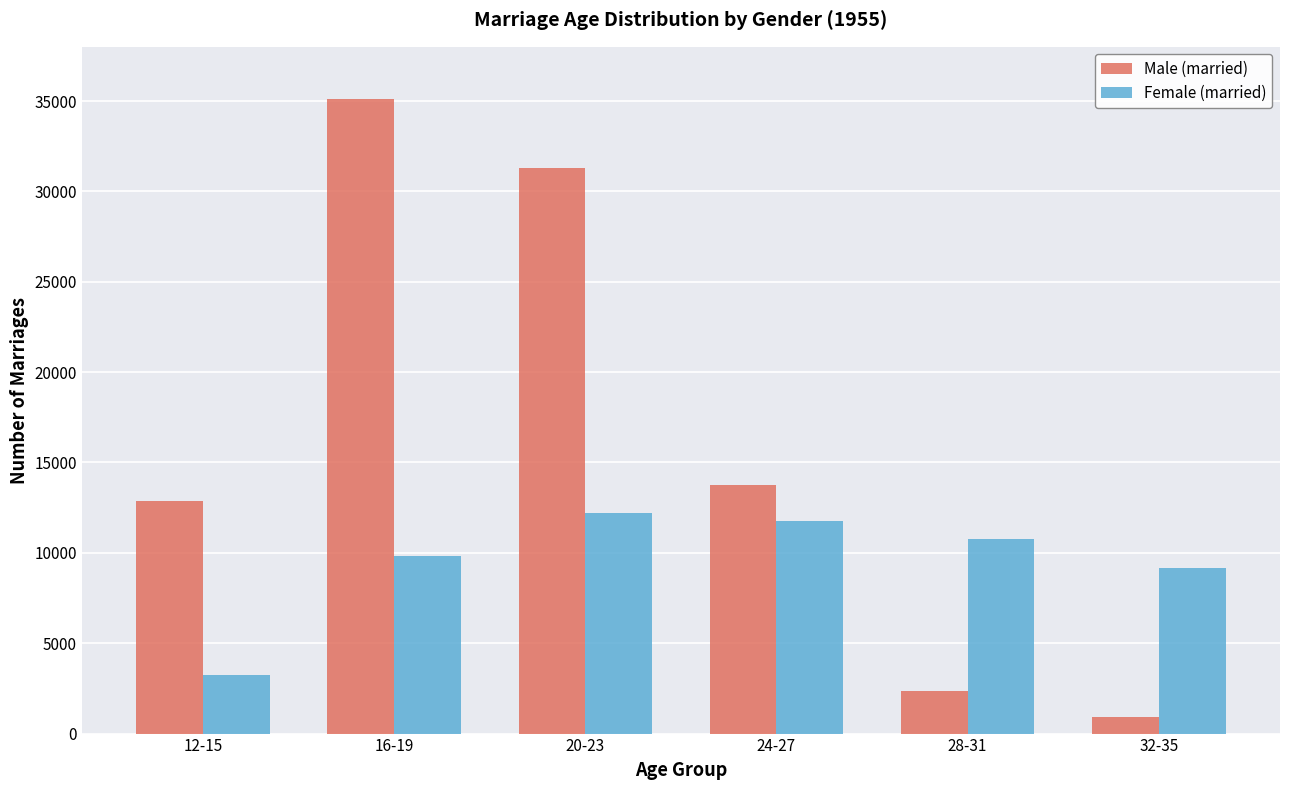

Which category has the lowest value across all series?

32-35